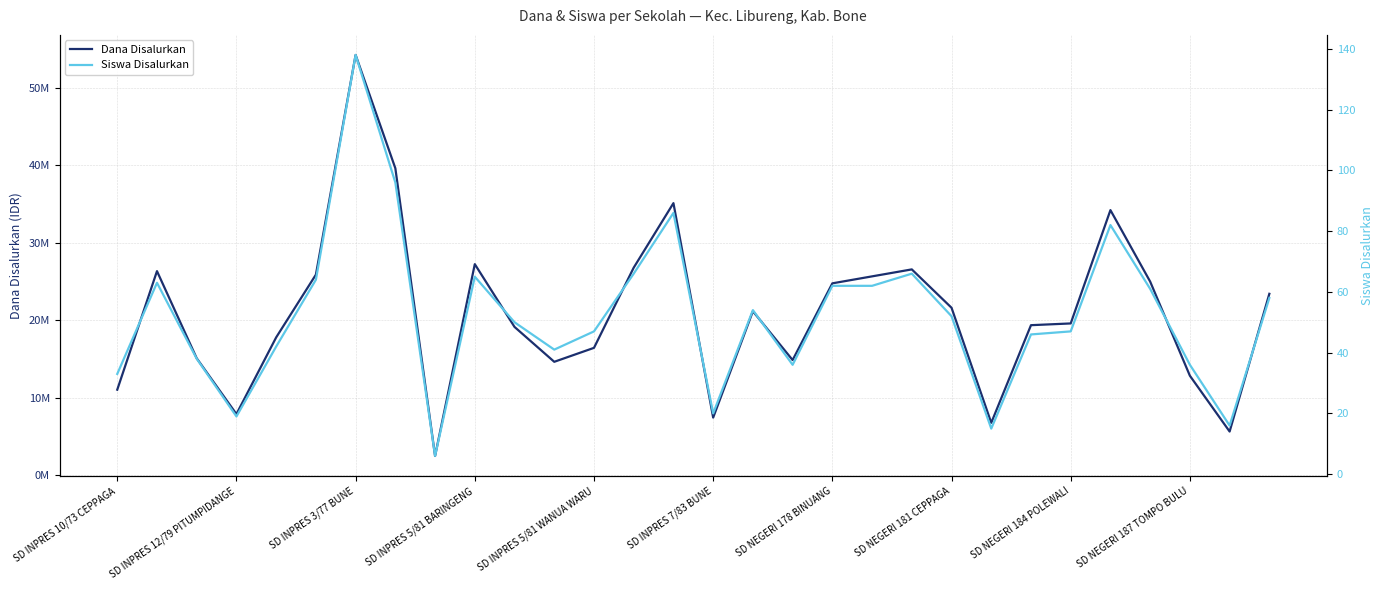

What is the spread (max minus min) of values at 16?

21149946